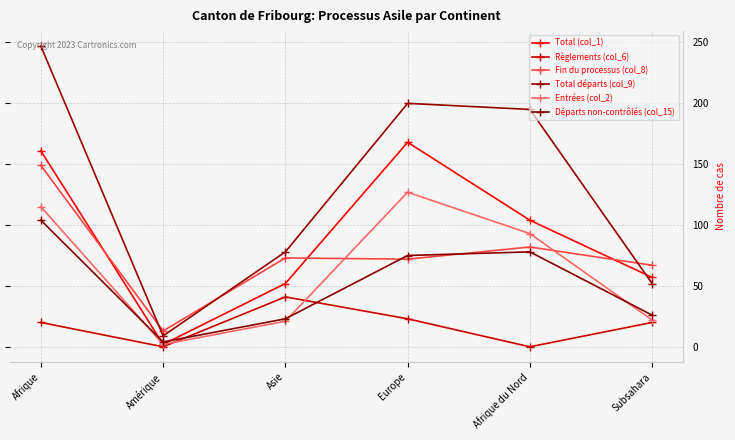

How many intersections are there between Total départs (col_9) and Total (col_1)?

1